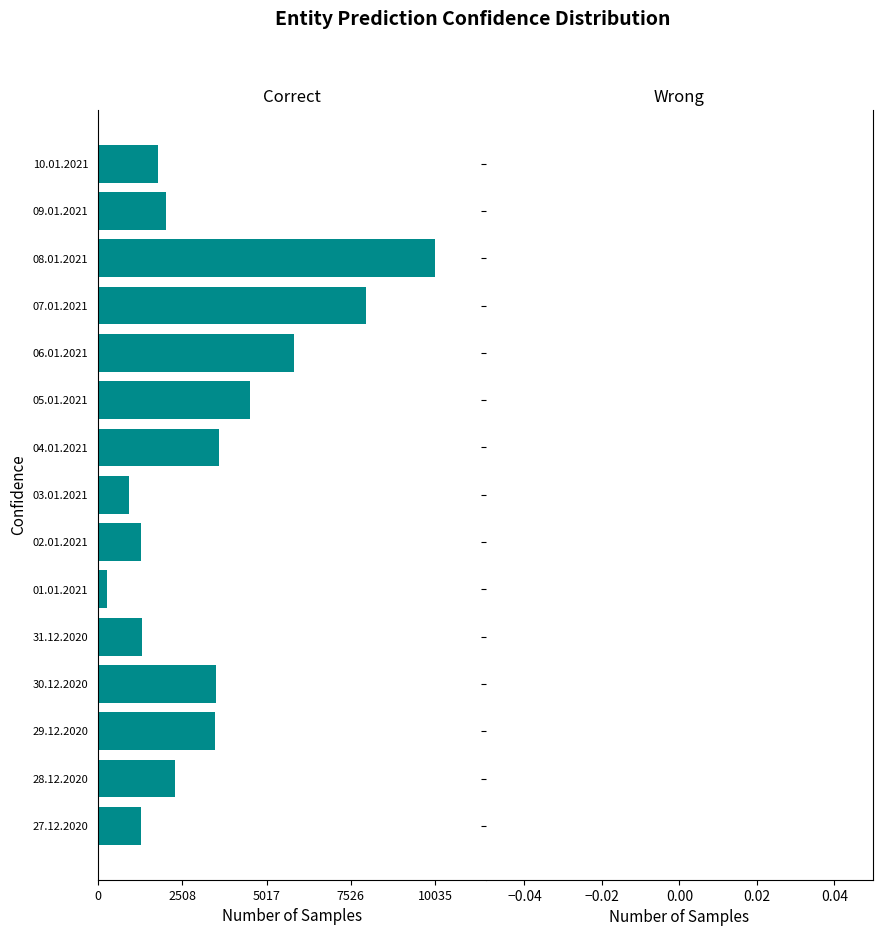

How many data points does each series have?

15